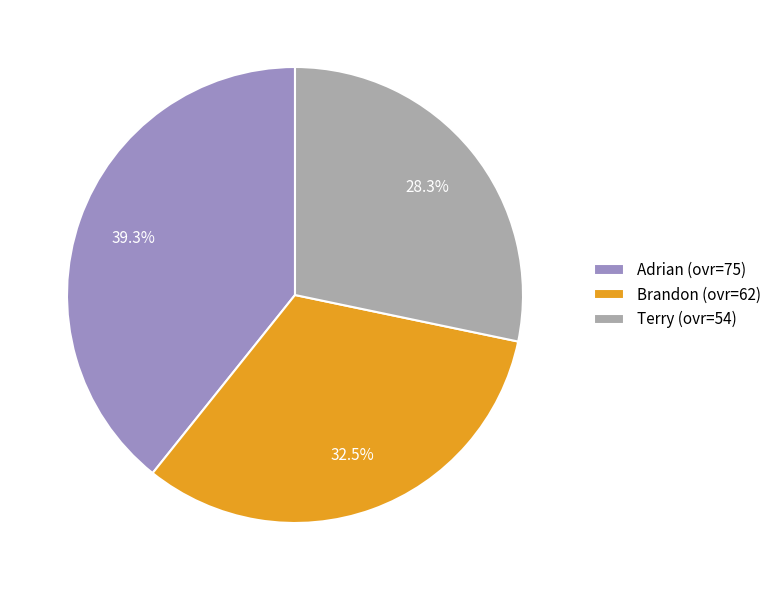

What is the total percentage of Brandon and Terry?

60.7%